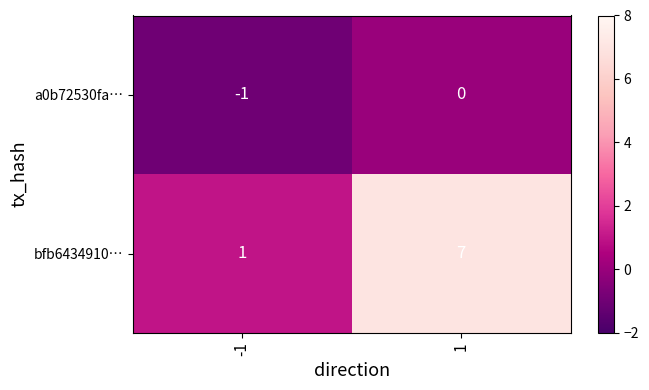

Is it true that a0b72530fa… equals -1 at 1?

False